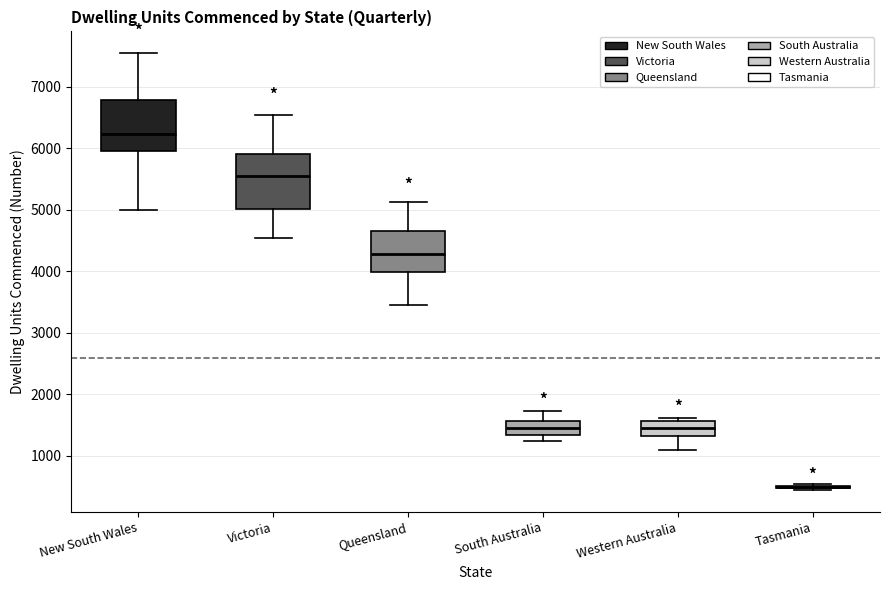

Where is the upper edge of the box for New South Wales on the y-axis? The values are not printed on the chart, so give them approximately, as read against the axis.

6800